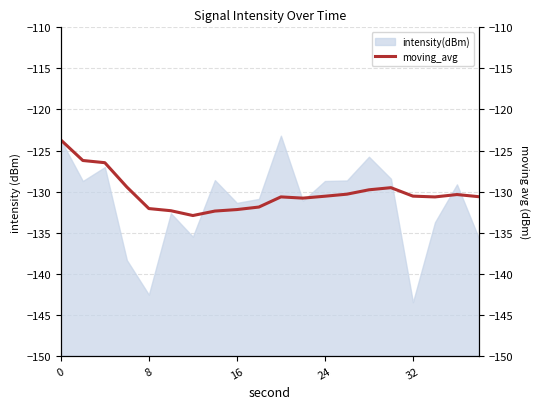

The value at 9 is -224.4. True or false?

False